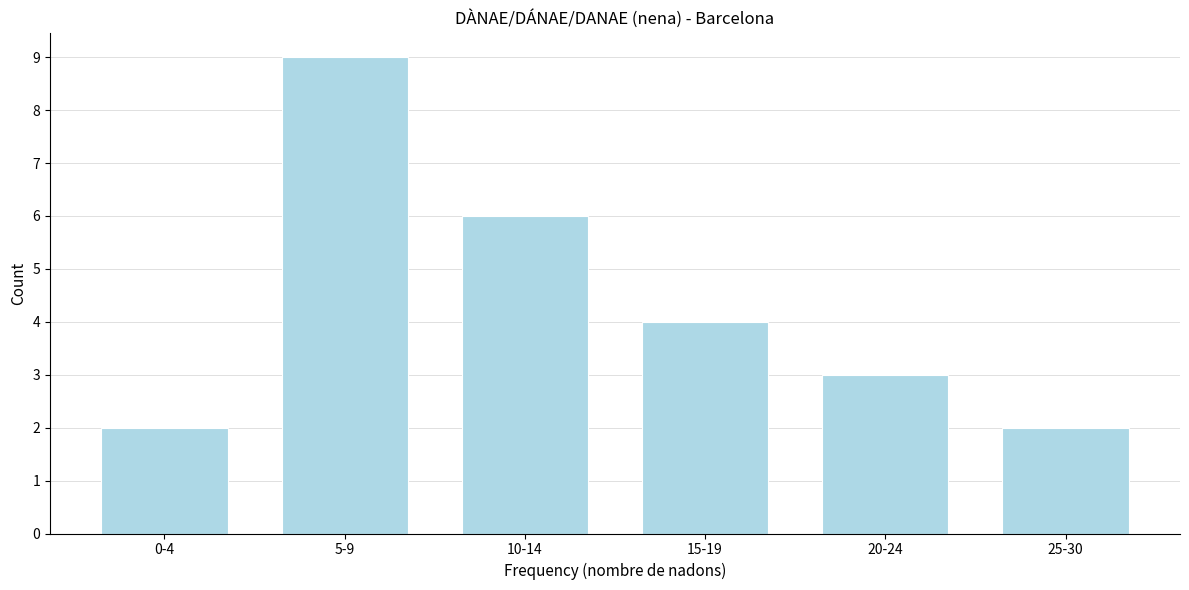

Reading left to right, list all the values displayed in this chart.

2	9	6	4	3	2